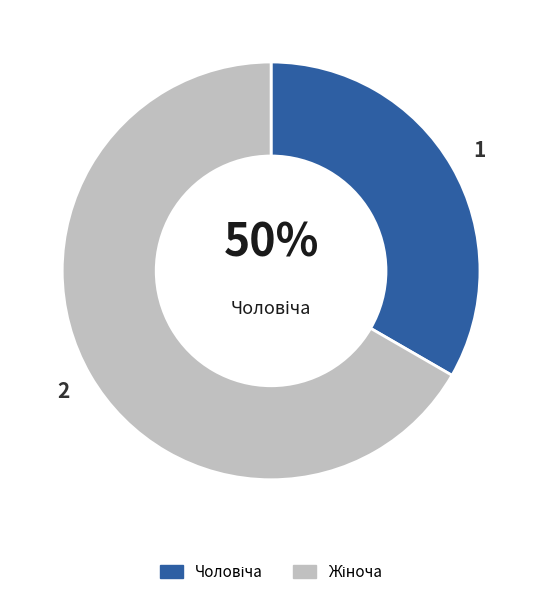

What percentage do Чоловіча and Жіноча together represent?

100.0%